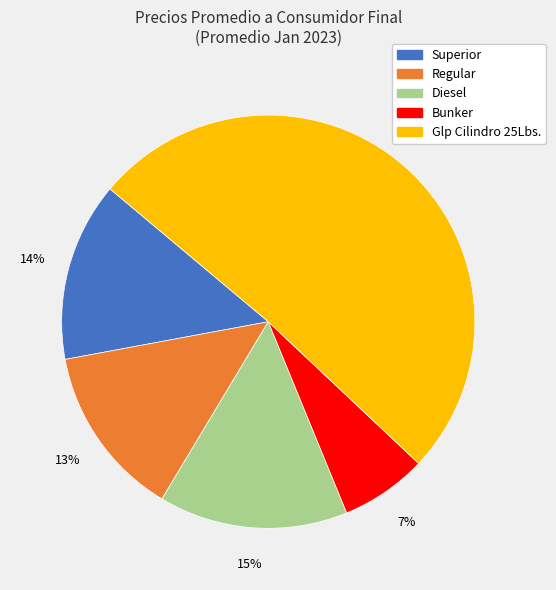

How many slices are in this pie chart?

5